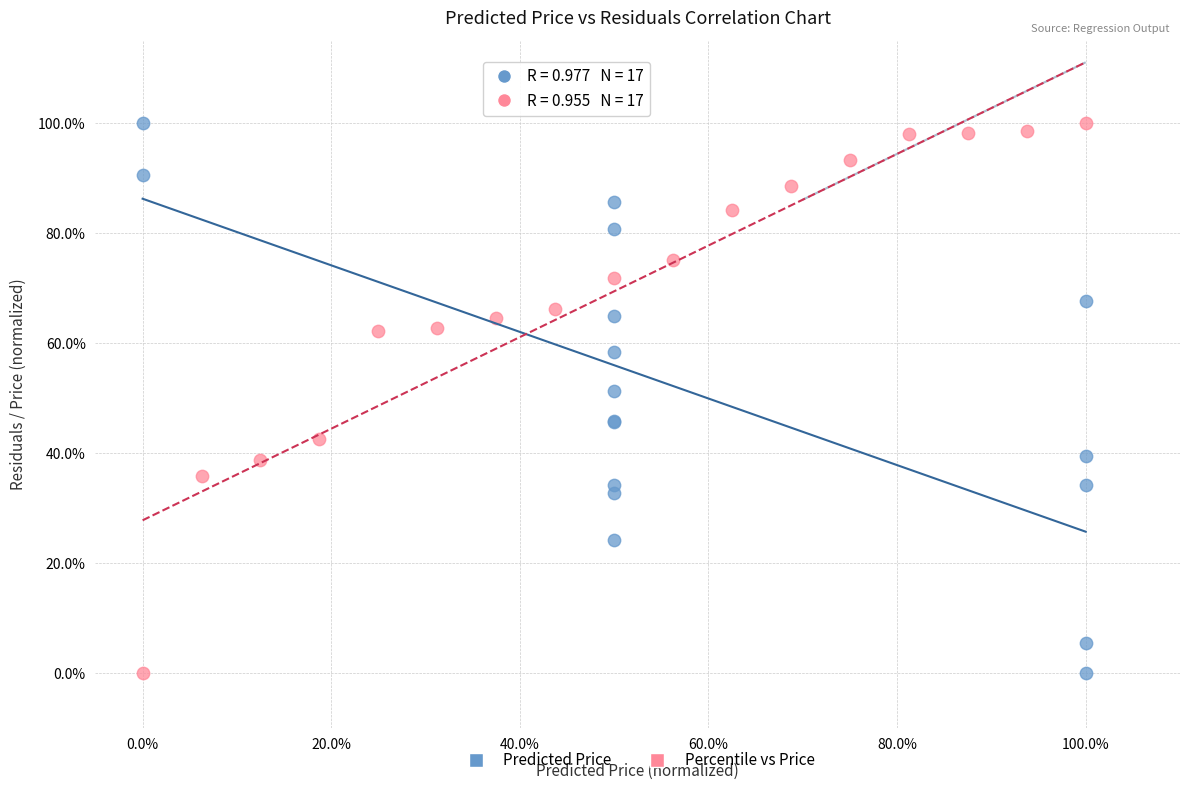

What are all the series names shown in the legend?

Predicted Price, Percentile vs Price